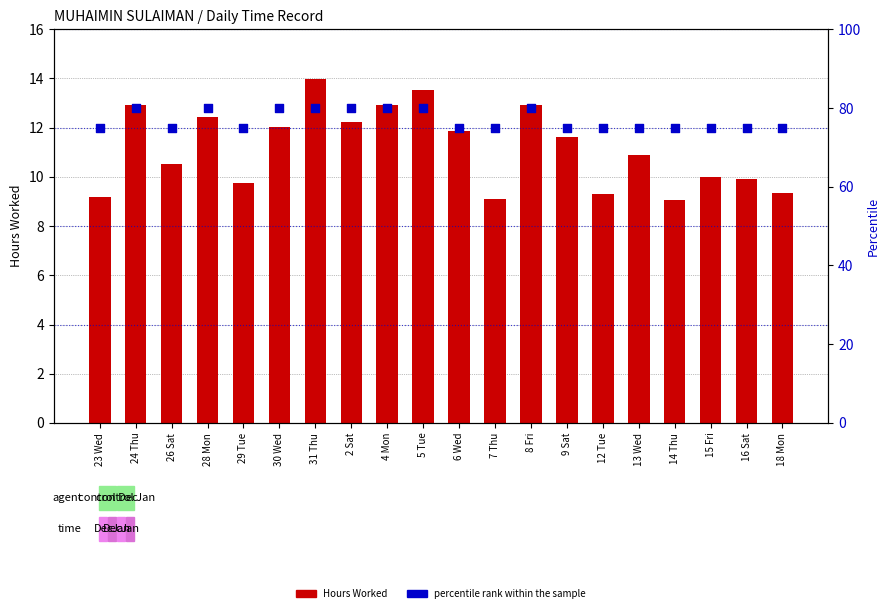

Which series reaches the minimum Y coordinate?

Hours Worked